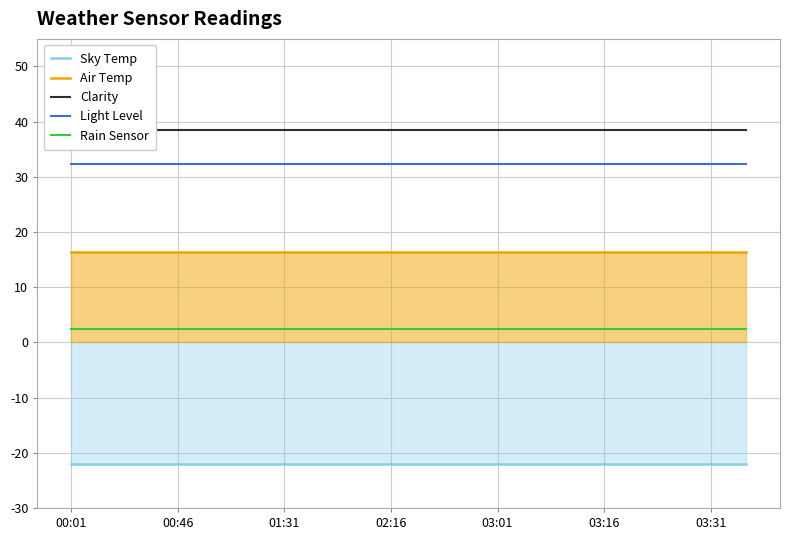

True or false: Sky Temp has more than 0 interior local peaks.

False